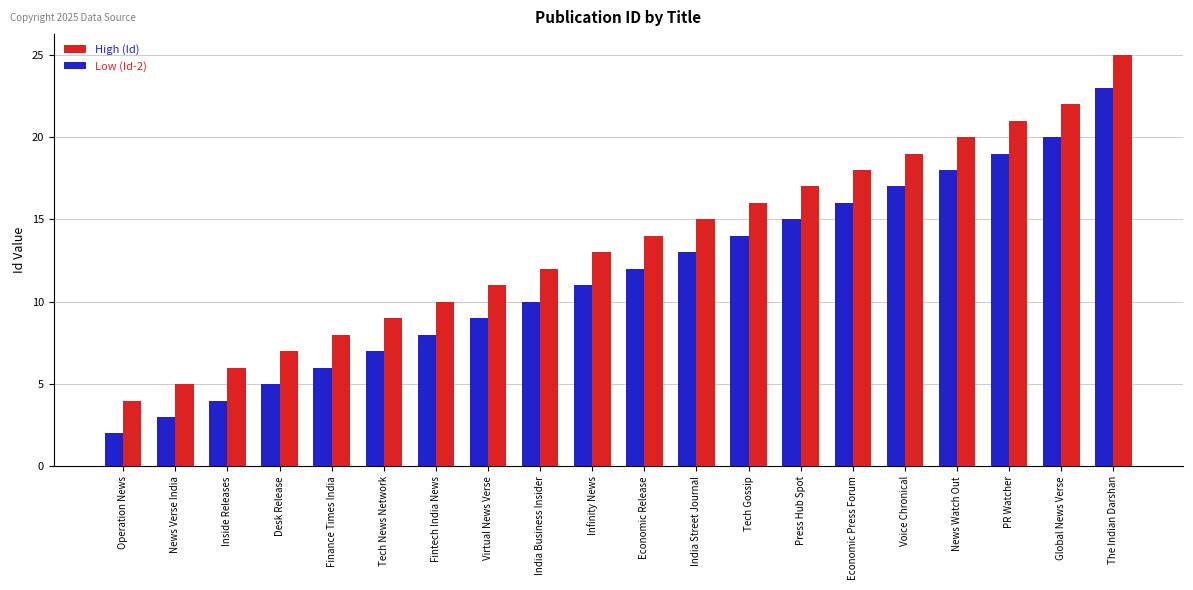

What is the difference between the maximum and minimum values in the Low (Id-2) series?

21